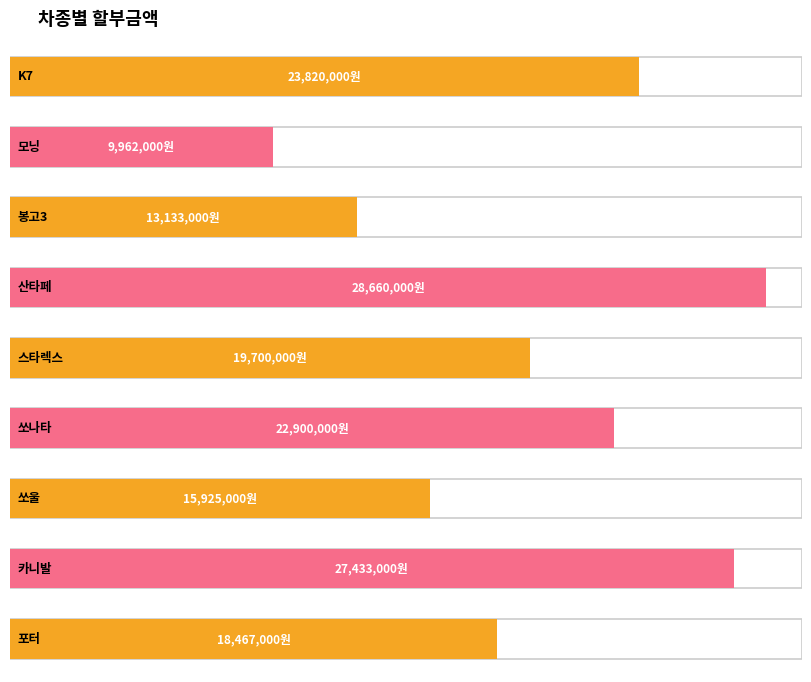

What position from the right is 봉고3?

7